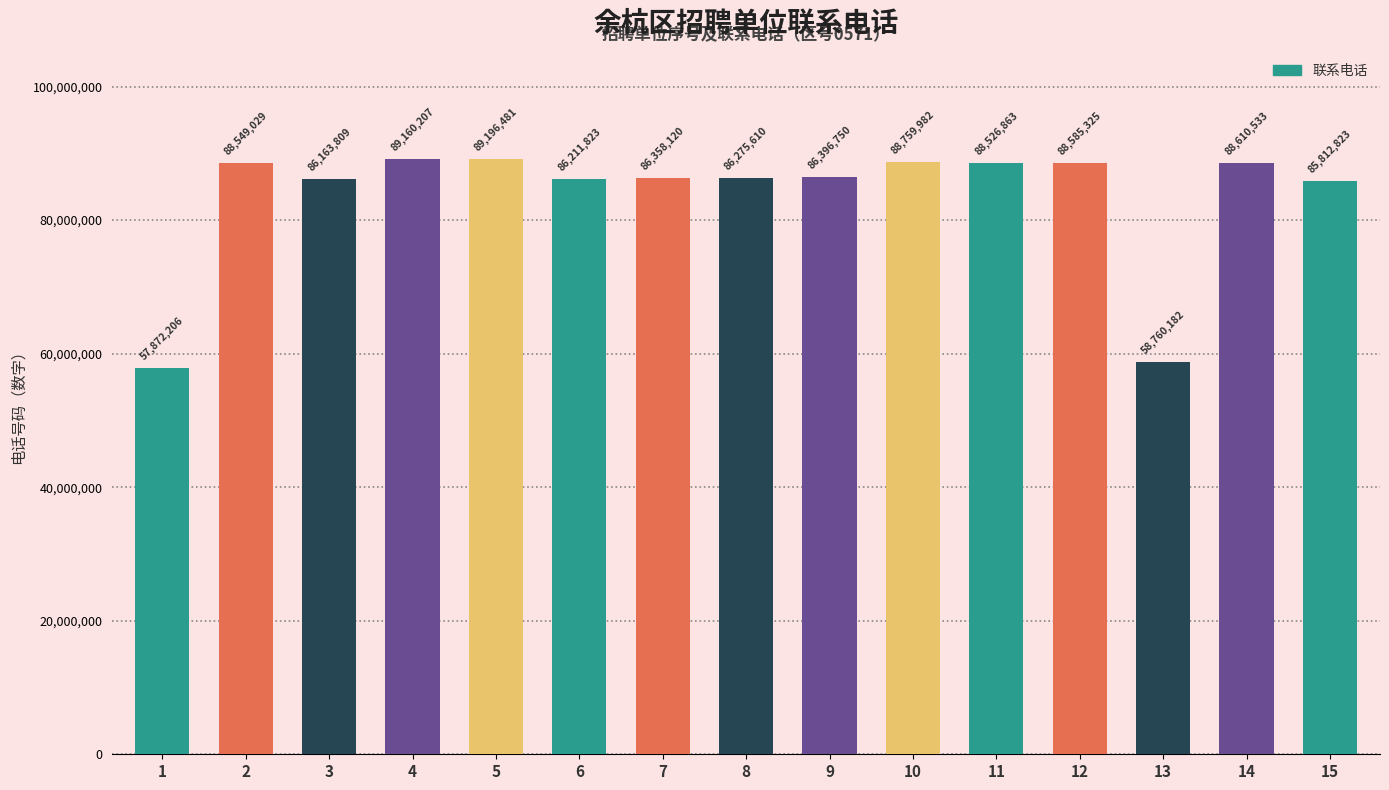

At which category does the chart reach its peak across all series?

5